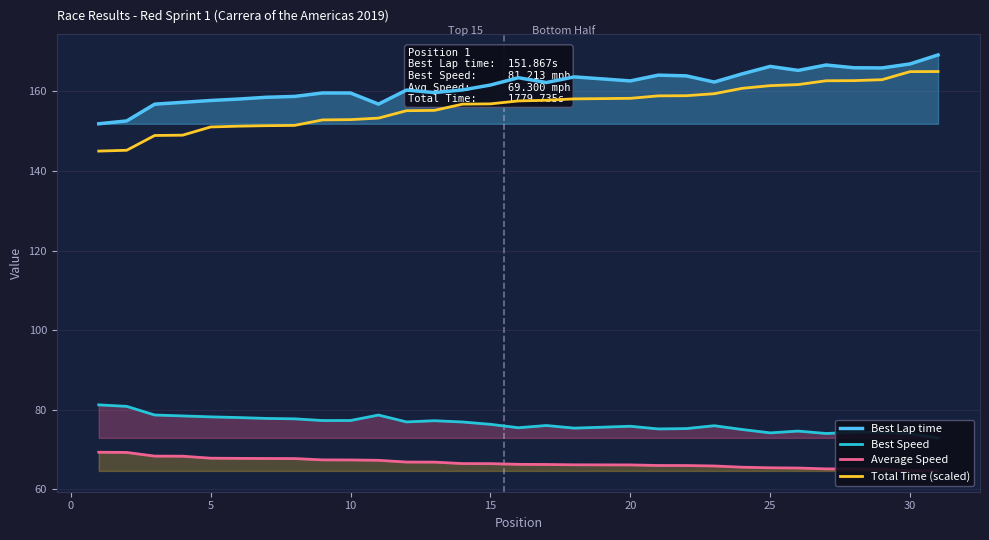

Reading left to right, list all the values displayed in this chart.

Best Lap time: 151.9	152.6	156.8	157.3	157.7	158.1	158.5	158.7	159.6	159.6	156.8	160.3	159.7	160.4	161.6	163.4	162.2	163.7	163.2	162.6	164.1	163.9	162.4	164.4	166.3	165.3	166.6	165.9	165.9	166.9	169.2
Best Speed: 81.2	80.8	78.7	78.4	78.2	78.0	77.8	77.7	77.3	77.3	78.7	76.9	77.2	76.9	76.3	75.5	76.0	75.4	75.6	75.8	75.2	75.2	76.0	75.0	74.2	74.6	74.0	74.3	74.3	73.9	72.9
Average Speed: 69.3	69.2	68.3	68.3	67.8	67.8	67.7	67.7	67.4	67.4	67.3	66.8	66.8	66.5	66.4	66.3	66.2	66.1	66.1	66.1	66.0	66.0	65.8	65.5	65.4	65.3	65.1	65.1	65.1	64.6	64.6
Total Time (scaled): 145.0	145.2	148.9	149.0	151.1	151.3	151.4	151.5	152.8	152.9	153.3	155.2	155.2	156.8	156.9	157.6	157.8	158.1	158.2	158.3	158.9	158.9	159.4	160.8	161.4	161.7	162.7	162.7	163.0	165.0	165.0